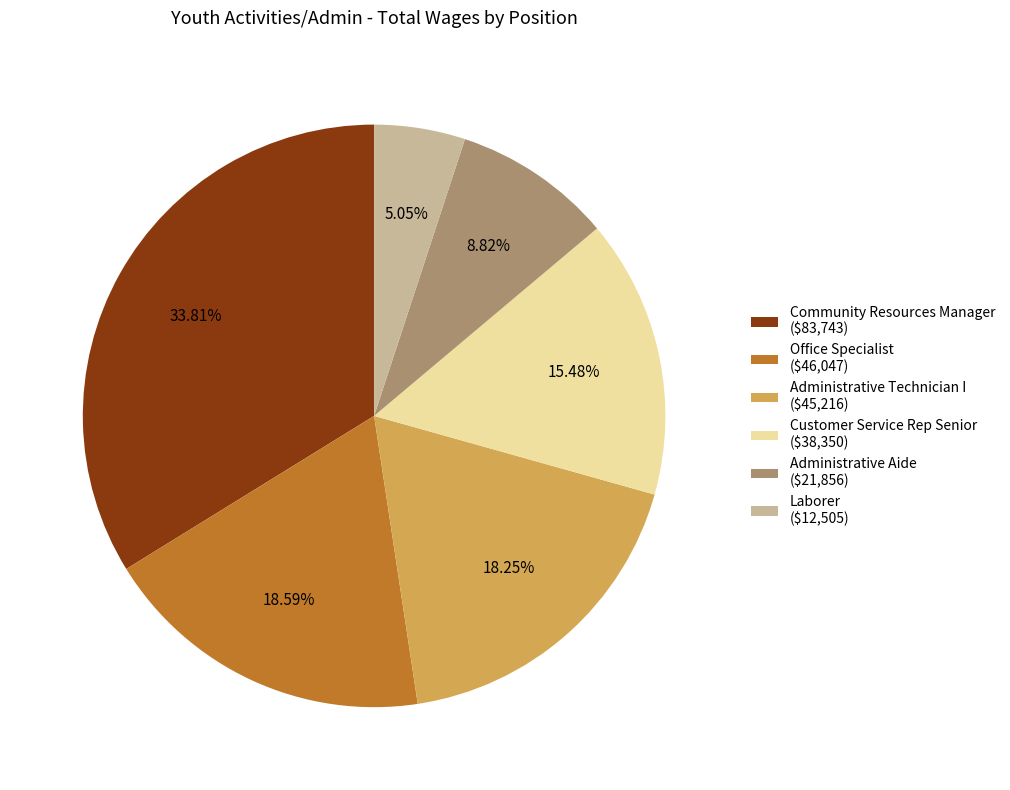

Approximately how many times larger is the value at Administrative Technician I compared to Office Specialist?

1.0